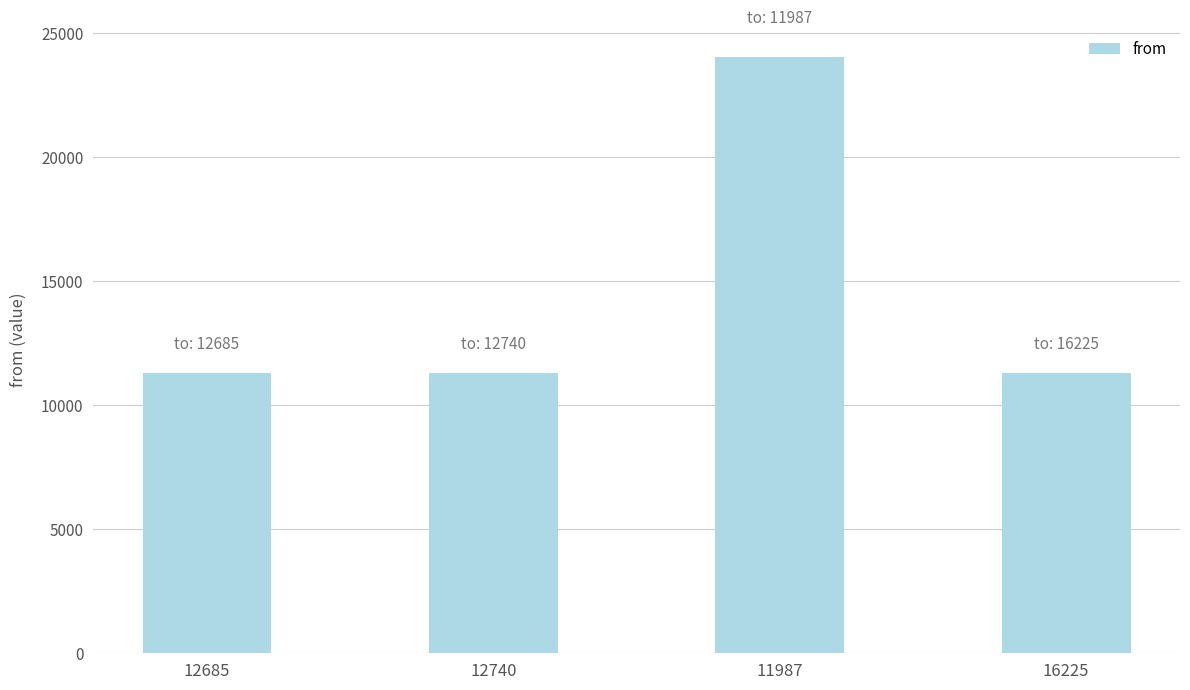

What is the label of the 4th bar from the right?

12685